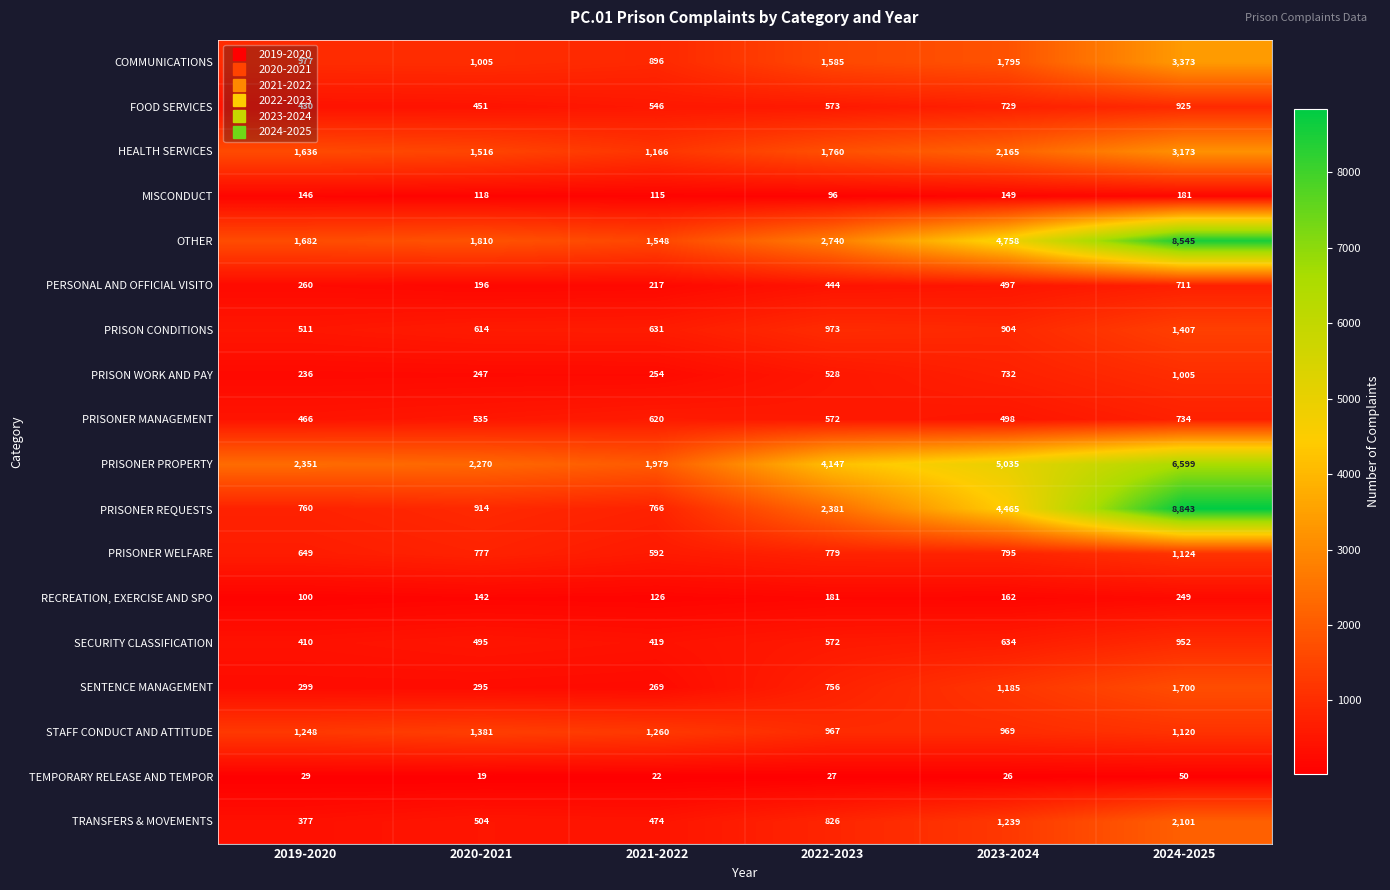

The TRANSFERS & MOVEMENTS series shows 1158 at 2024-2025. True or false?

False